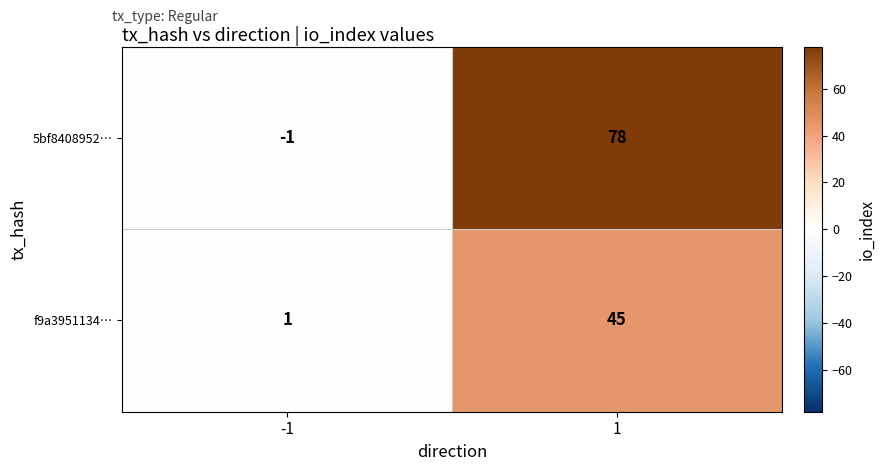

What is the difference between the maximum and minimum values in the f9a3951134… series?

44